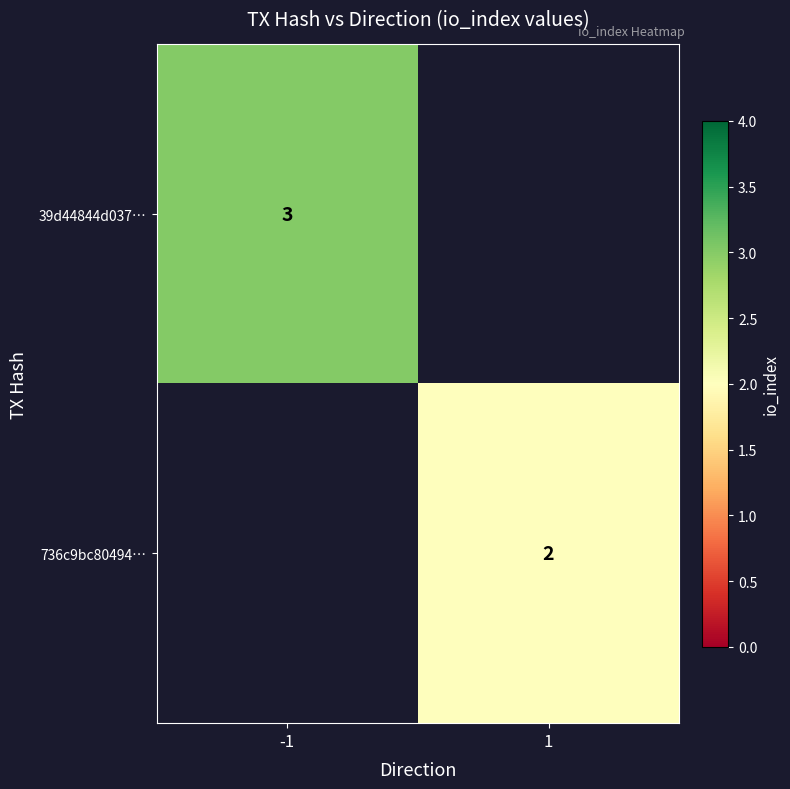

Is the value of 39d44844d037… at -1 greater than the value of 736c9bc80494… at 1?

Yes